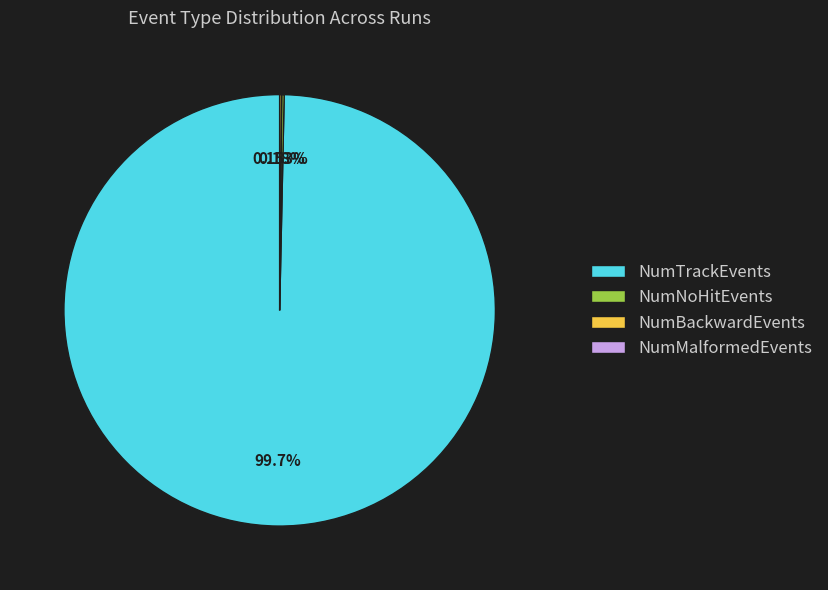

Is there any slice that represents more than half of the pie?

Yes